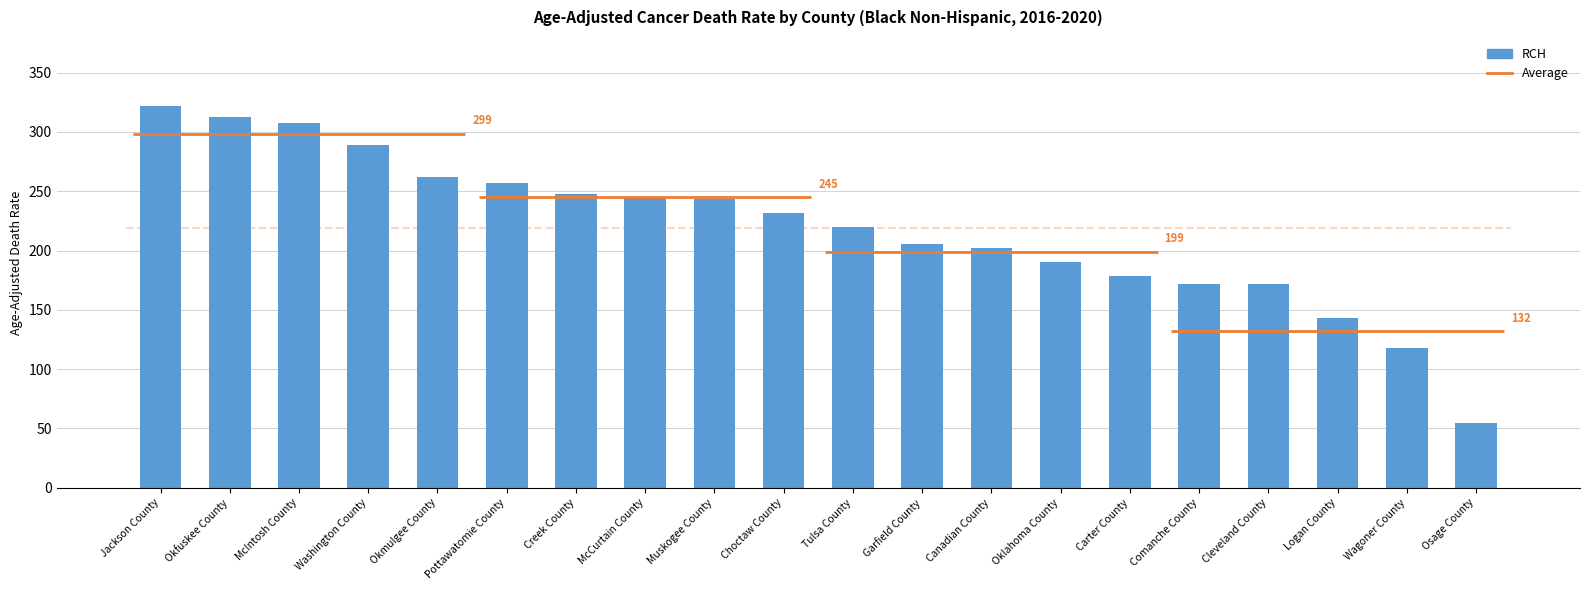

What is the change in value from Tulsa County to Carter County?

-41.1